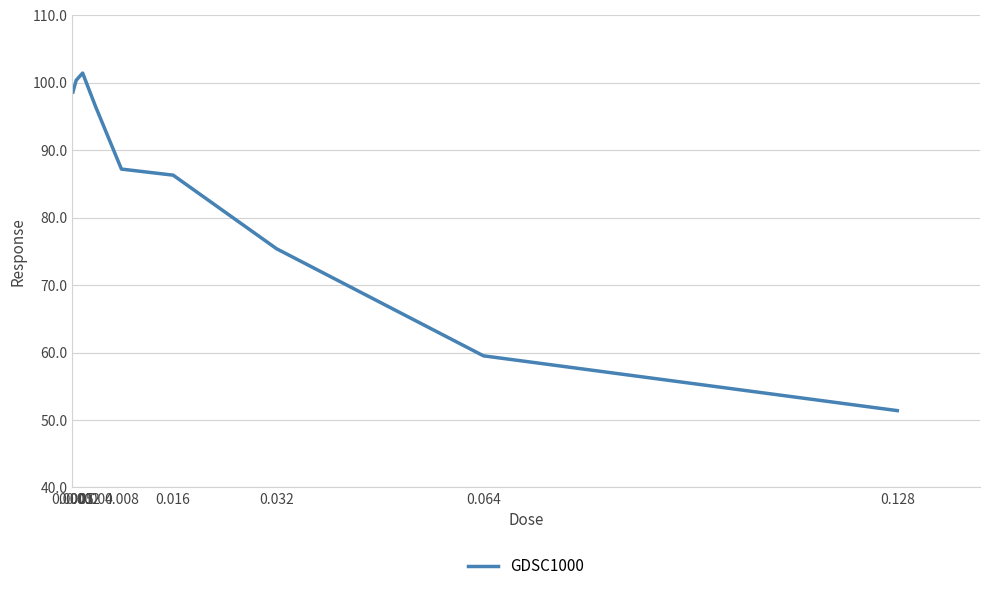

Is this an area chart (filled region under the line)?

No